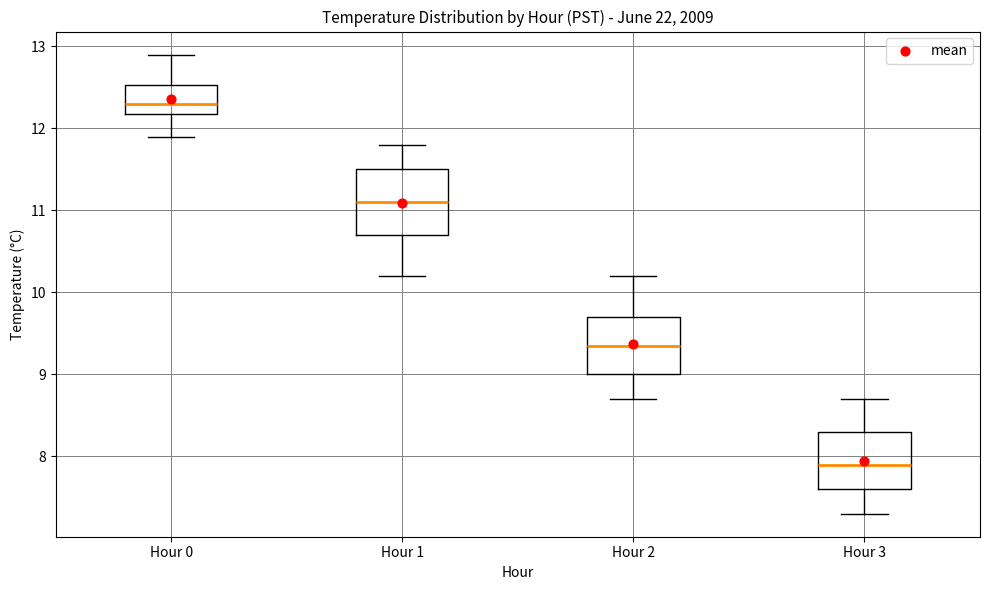

Reading left to right, transcribe this box plot: for each box, give where its median line is, the range the box spans, and where its two whiskers end, as read against the y-axis. The values are not printed on the chart, so give them approximately, as read against the axis.

Hour 0: median 12.3, box 12.2 to 12.5, whiskers 11.9 to 12.9
Hour 1: median 11.1, box 10.7 to 11.5, whiskers 10.2 to 11.8
Hour 2: median 9.4, box 9.0 to 9.7, whiskers 8.7 to 10.2
Hour 3: median 7.9, box 7.6 to 8.3, whiskers 7.3 to 8.7